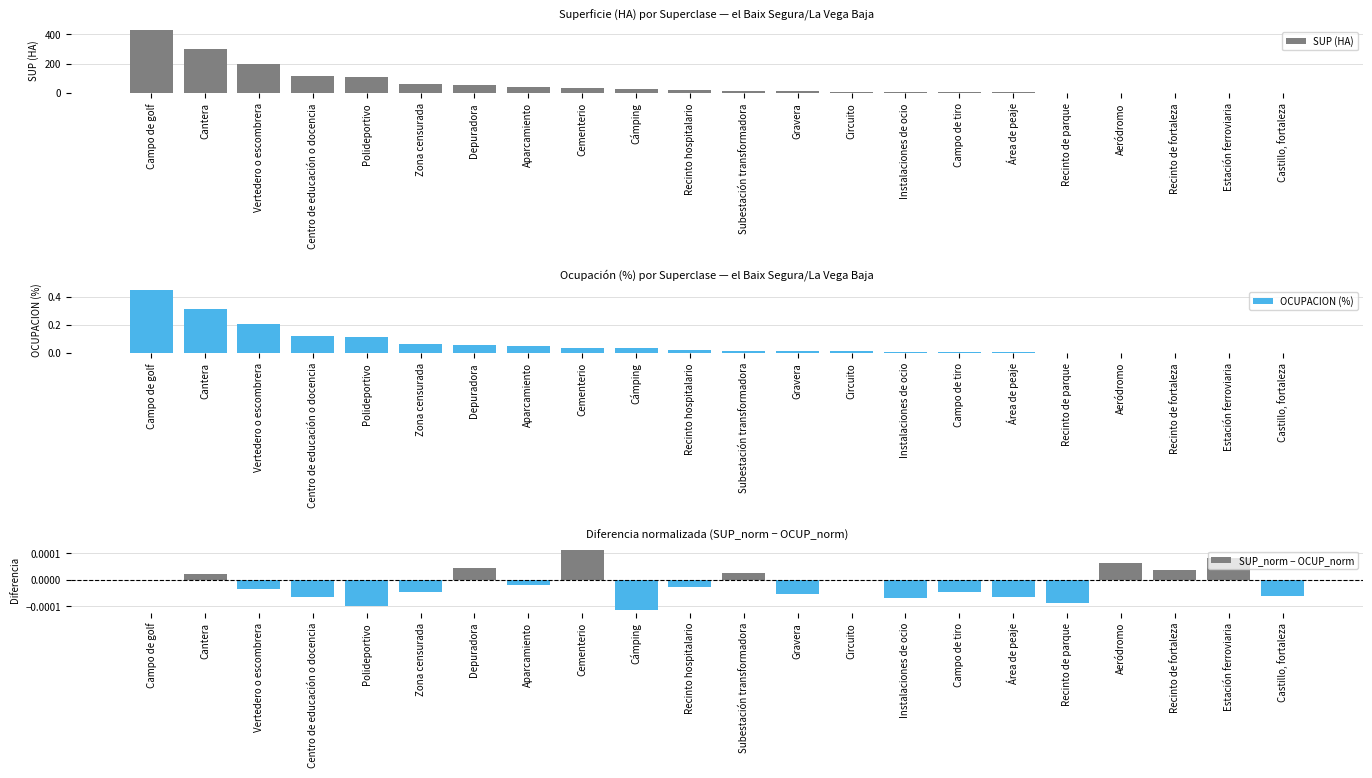

What are all the series names shown in the legend?

SUP (HA), OCUPACION (%), SUP_norm − OCUP_norm